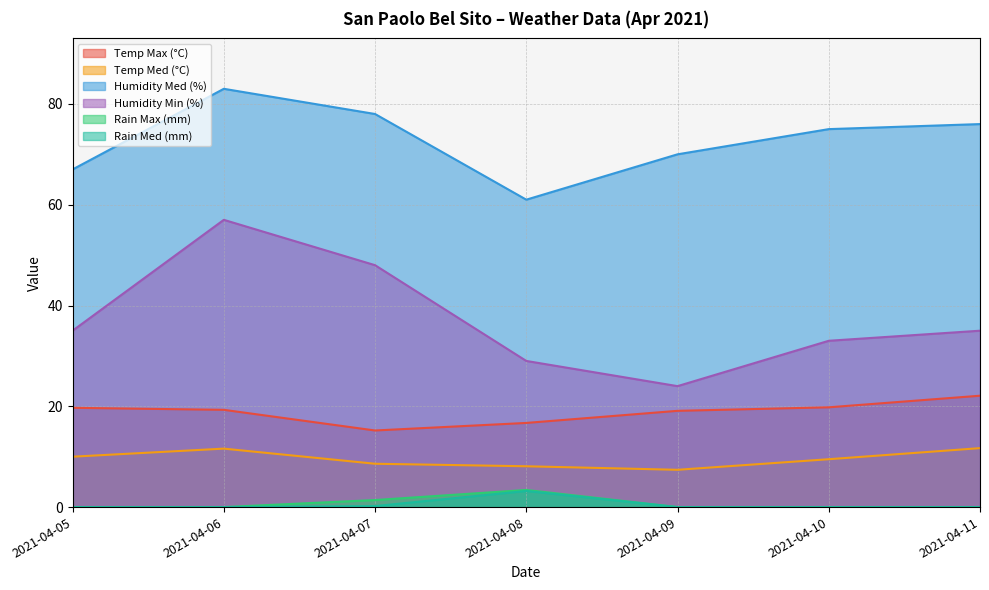

Rank the series at 2021-04-08 from lowest to highest value.

Rain Med (mm), Rain Max (mm), Temp Med (°C), Temp Max (°C), Humidity Min (%), Humidity Med (%)